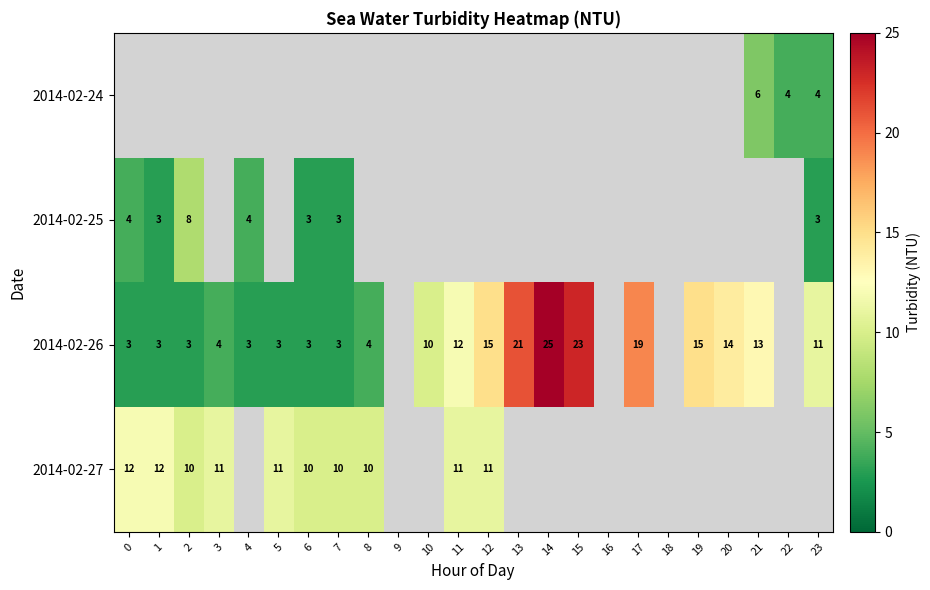

Is it true that 2014-02-25 equals 12 at 2?

False